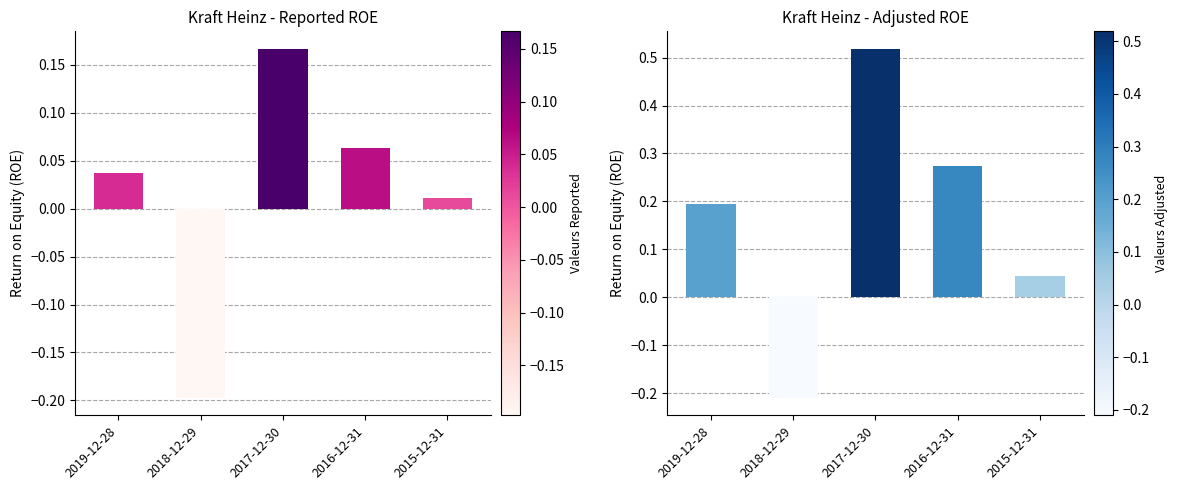

How many bars are there in each group?

2